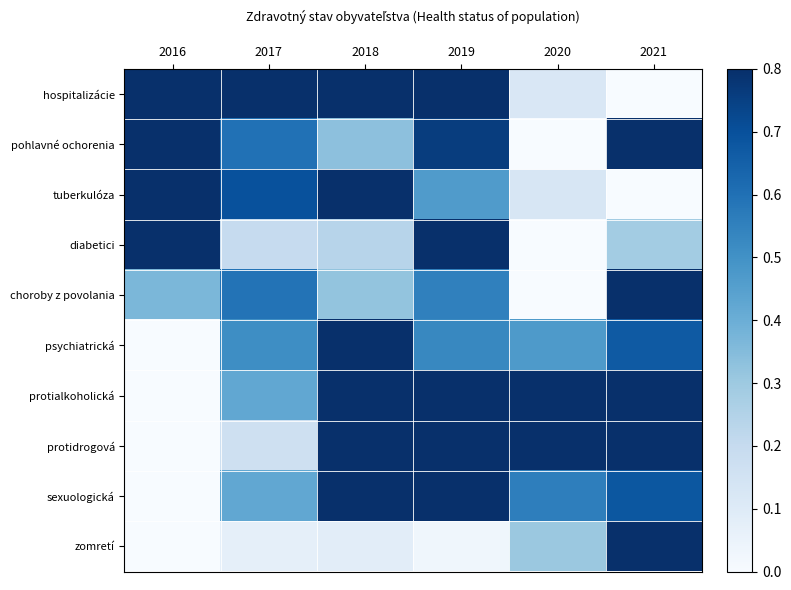

At which category does the chart reach its minimum across all series?

2021